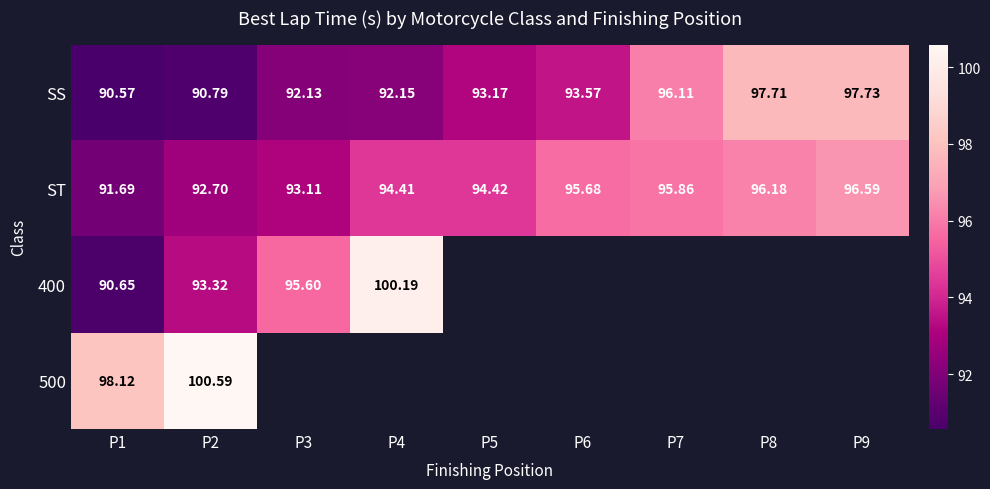

The ST series shows 95.7 at P6. True or false?

True